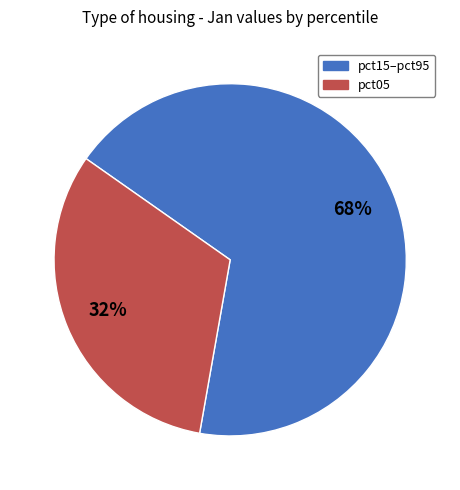

To the nearest percent, what is the average slice percentage?

50%